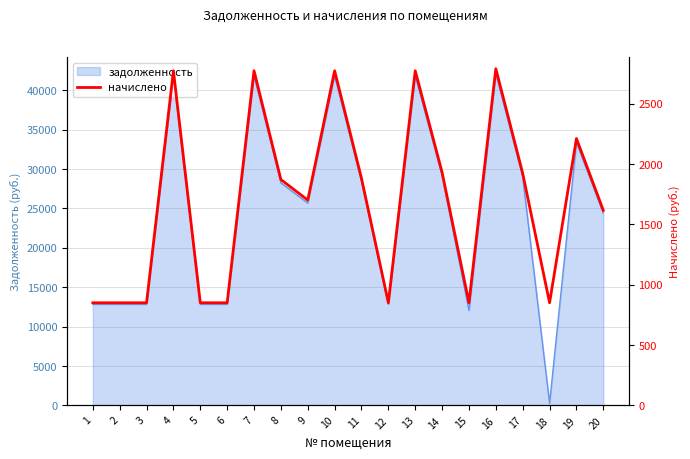

What is the smallest value displayed?

850.5